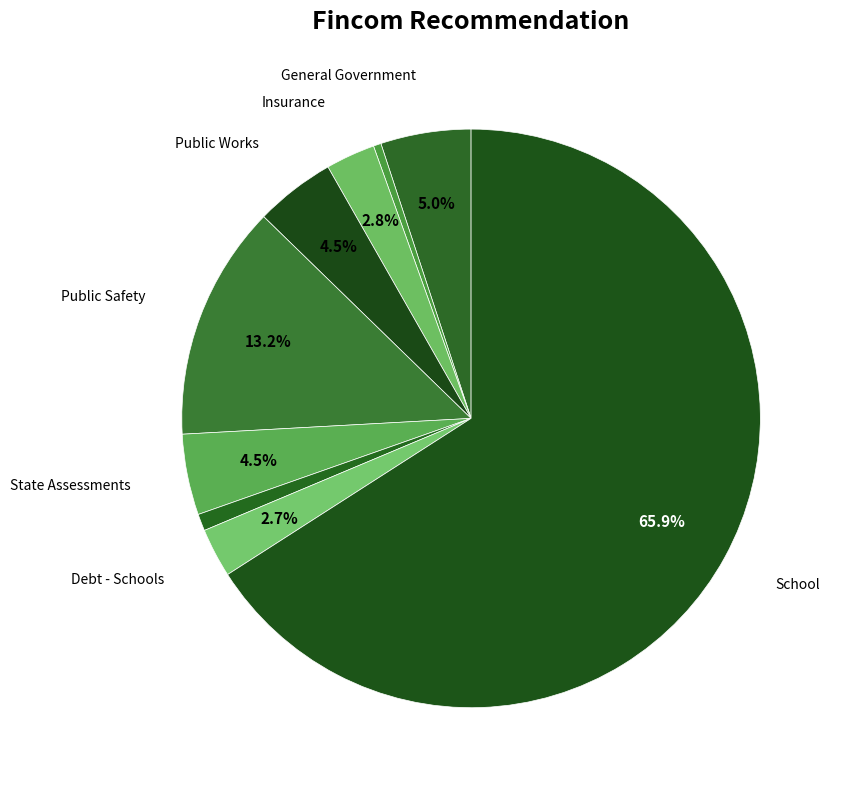

How many slices are in this pie chart?

9